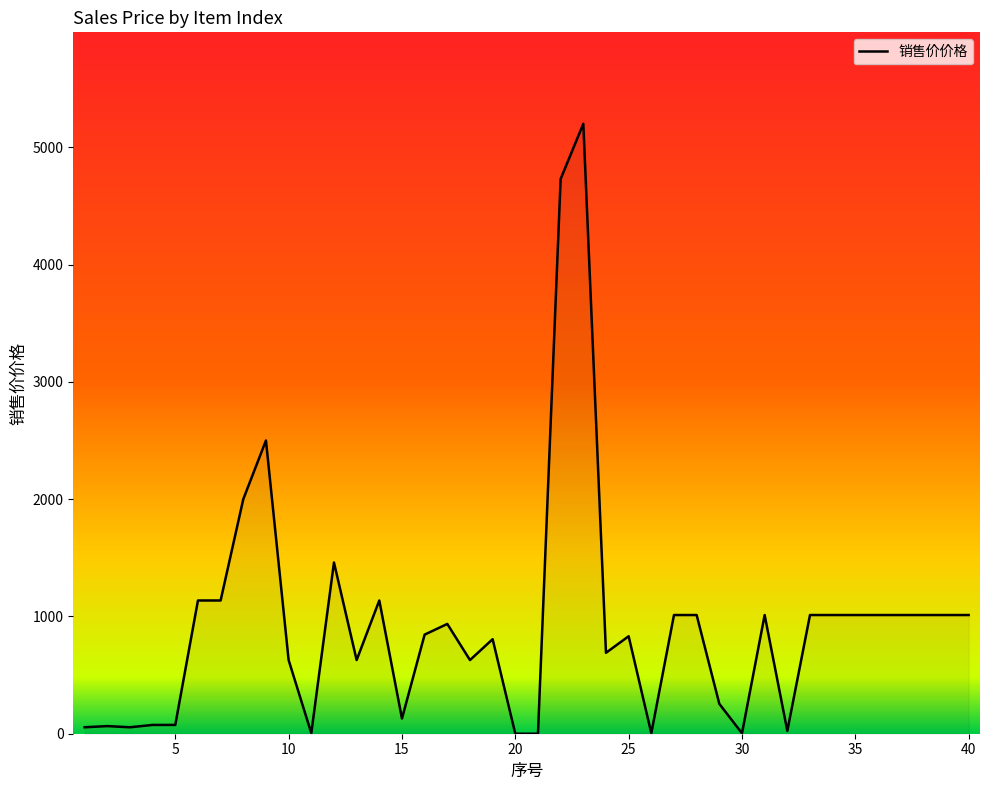

True or false: there are more than 0 points higher than both neighbors.

True